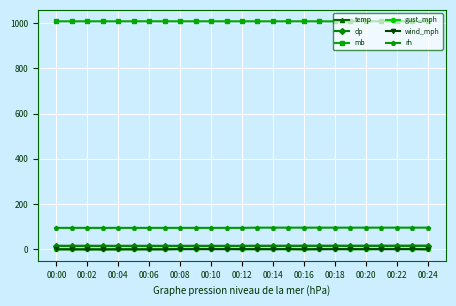

True or false: gust_mph and mb intersect in this chart.

False